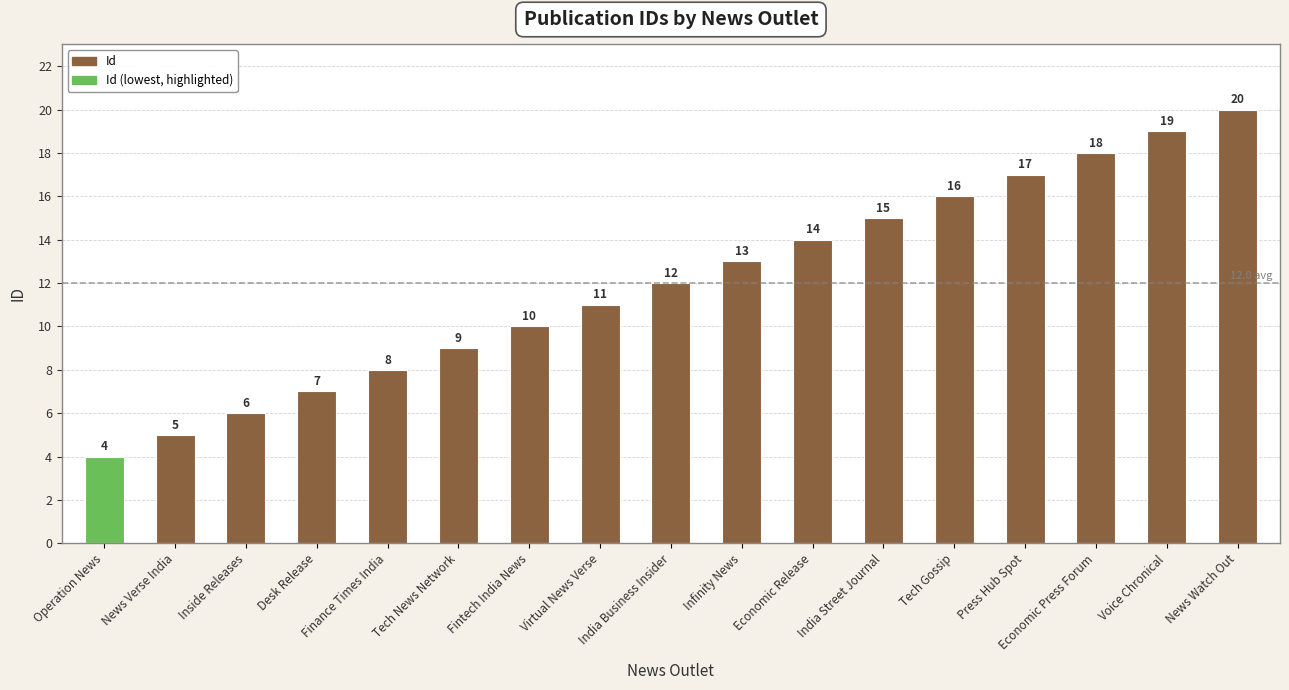

What is the approximate value at Finance Times India, to the nearest 5?

10